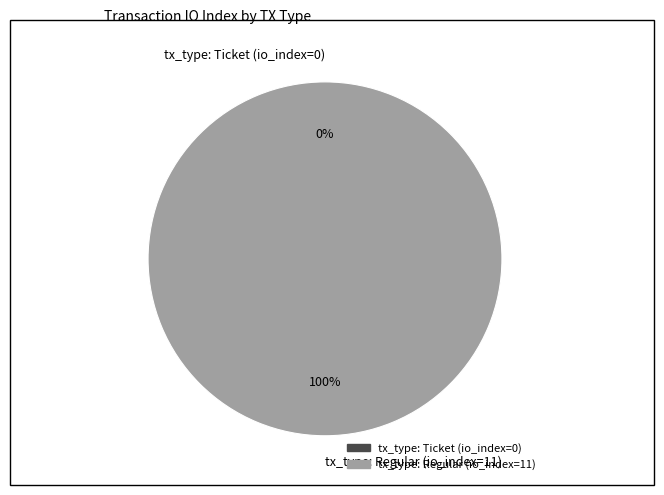

Rank the categories by value from highest to lowest.

tx_type: Regular (io_index=11), tx_type: Ticket (io_index=0)